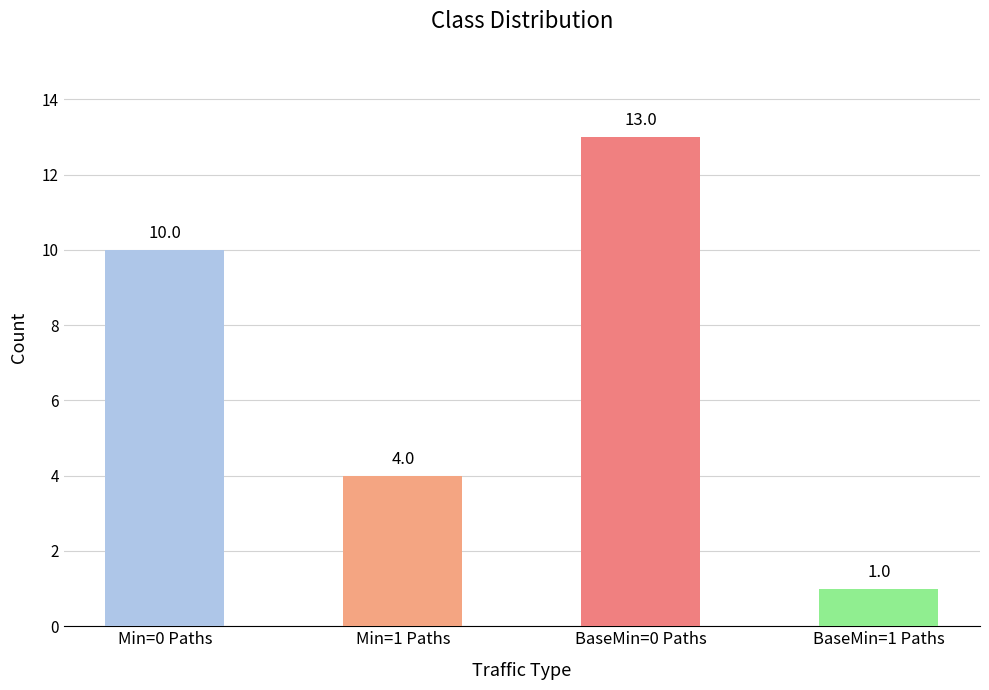

Reading left to right, transcribe all the data shown in this chart.

Min=0 Paths=10	Min=1 Paths=4	BaseMin=0 Paths=13	BaseMin=1 Paths=1